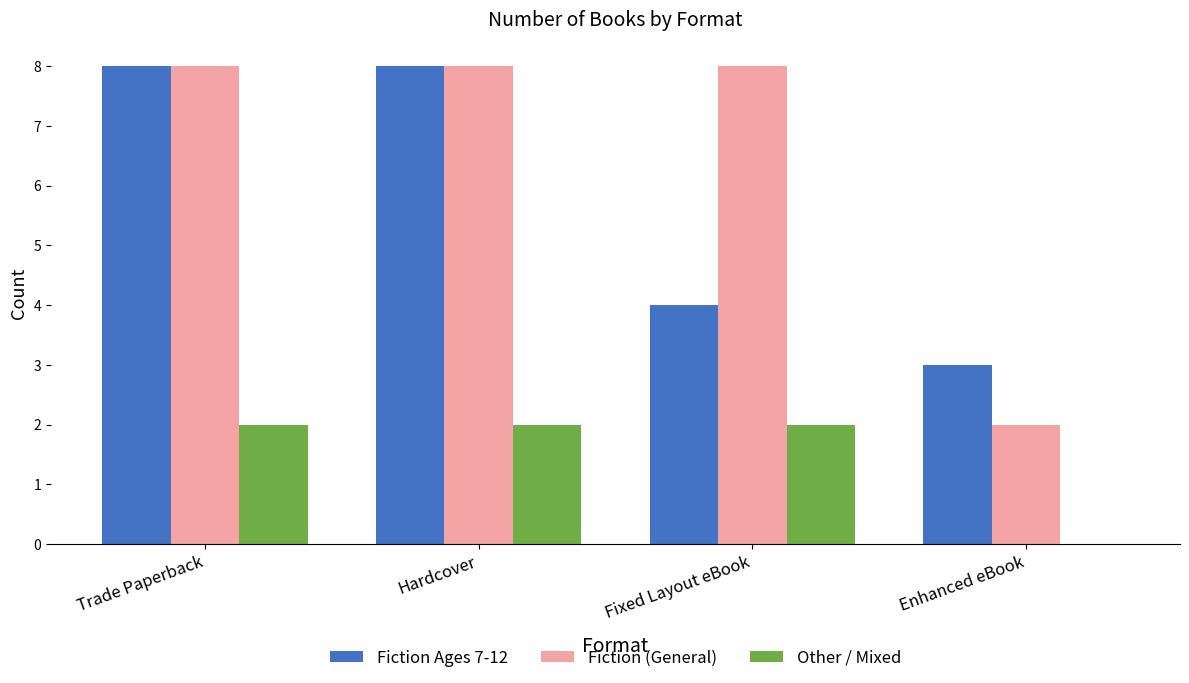

Which series changed the most between Hardcover and Enhanced eBook?

Fiction (General)